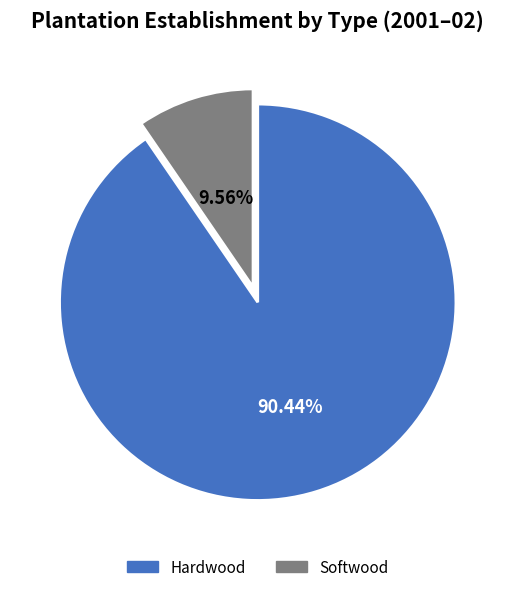

Which has a higher value, Hardwood or Softwood?

Hardwood